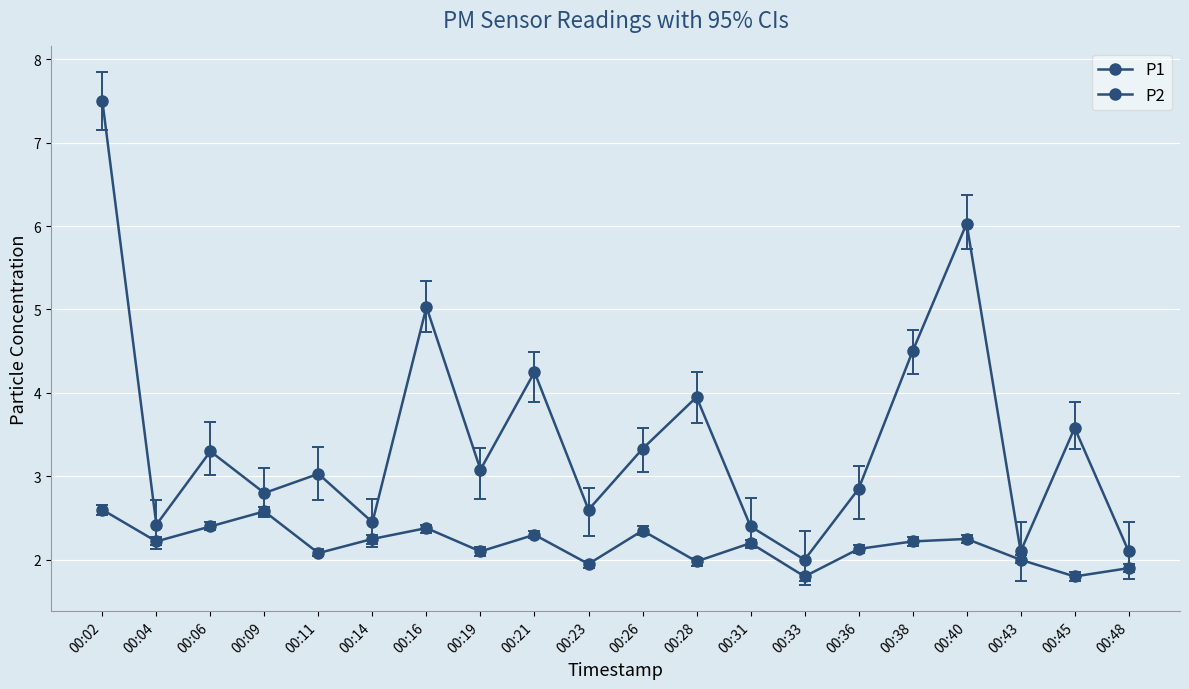

The value of P2 at 00:26 is 2.4. True or false?

True